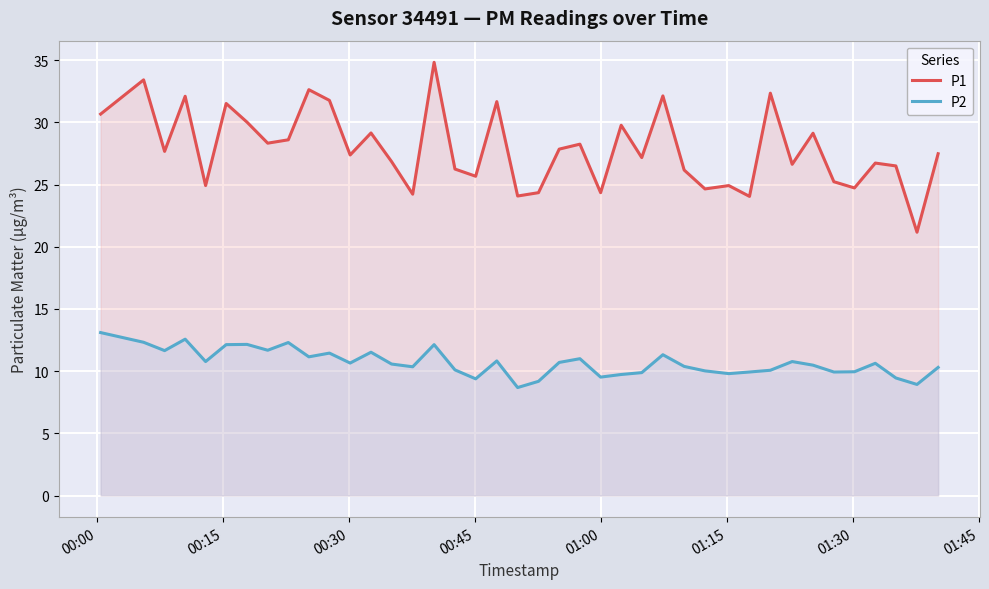

What is the sum of all P2 values?

427.4